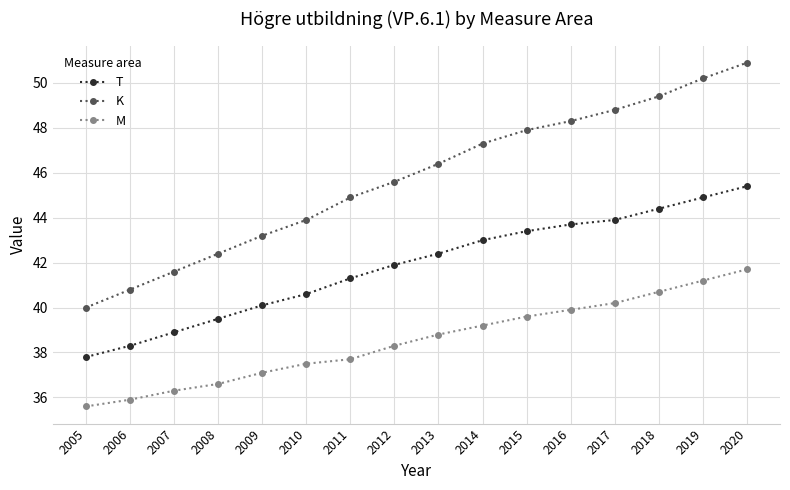

At 2008, list the series in order from largest to smallest.

K, T, M